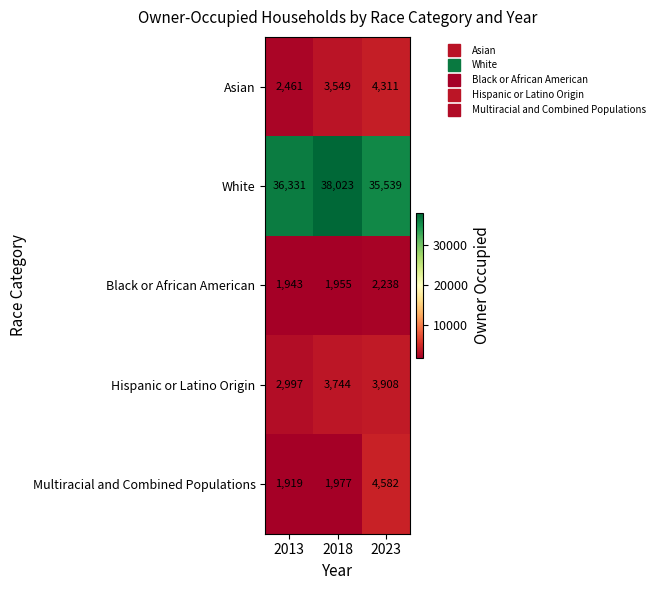

Reading left to right, list all the values displayed in this chart.

Asian: 2013=2461	2018=3549	2023=4311
White: 2013=36331	2018=38023	2023=35539
Black or African American: 2013=1943	2018=1955	2023=2238
Hispanic or Latino Origin: 2013=2997	2018=3744	2023=3908
Multiracial and Combined Populations: 2013=1919	2018=1977	2023=4582